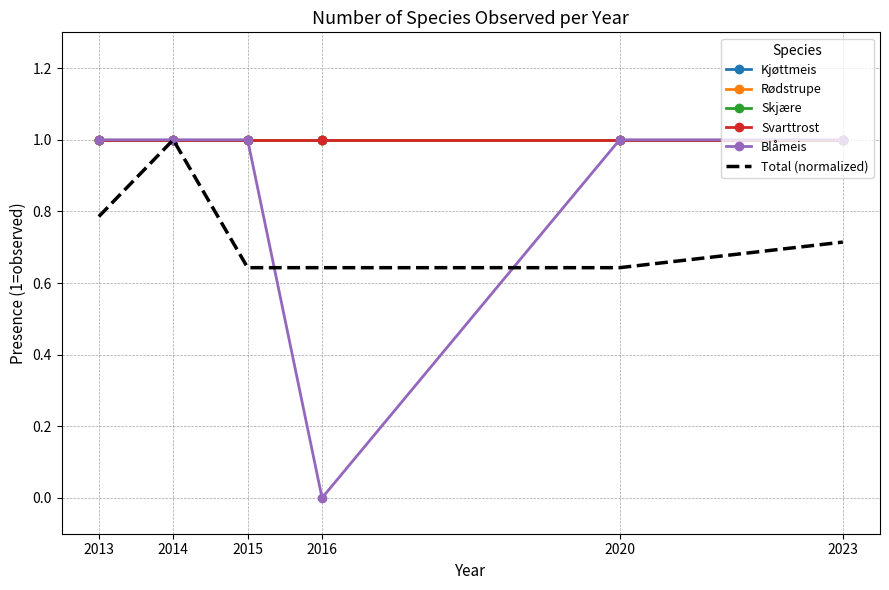

Which category has the lowest value in the Svarttrost series?

2013